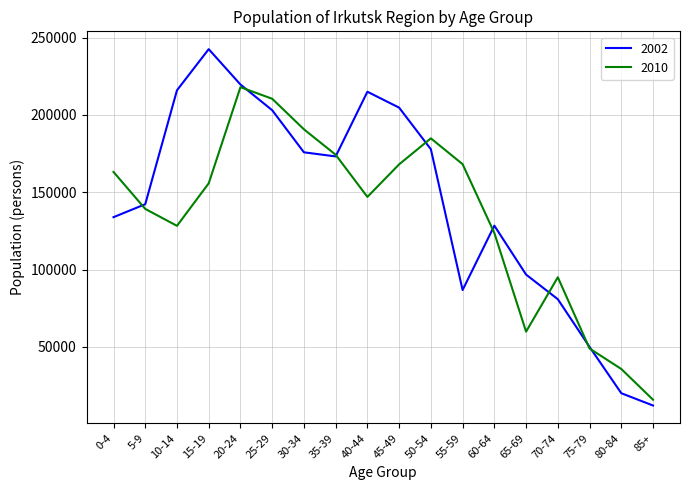

Which category has the lowest value in the 2010 series?

85+